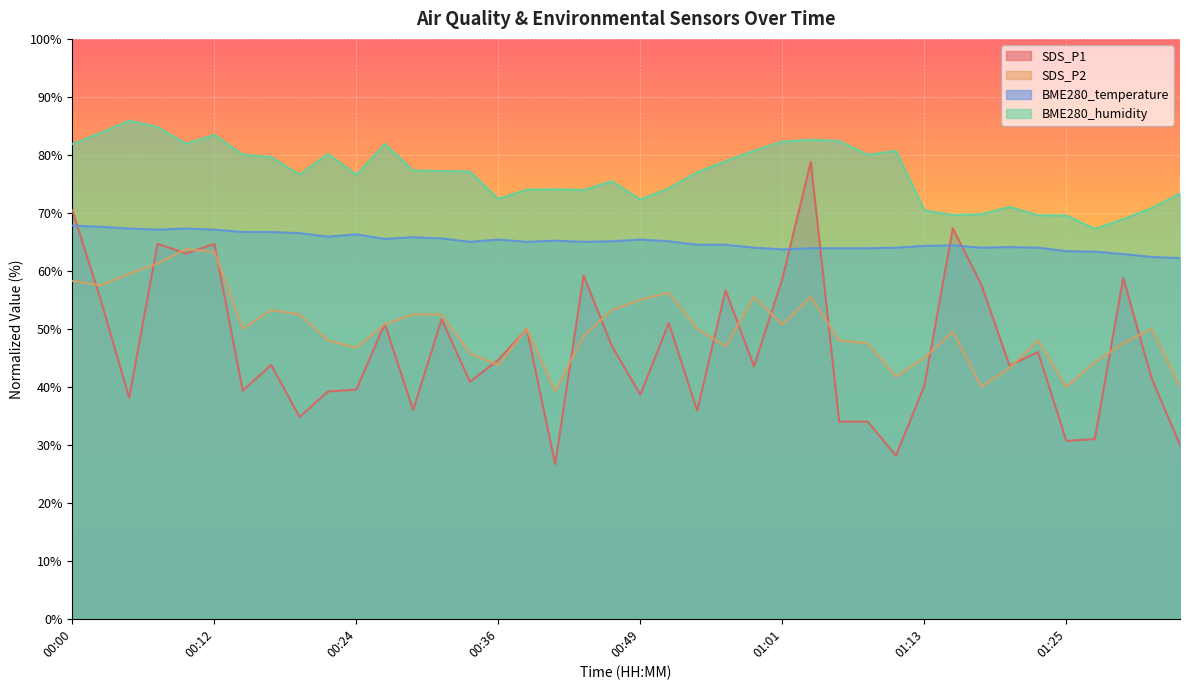

At which label is SDS_P2 closest to 51?

00:26